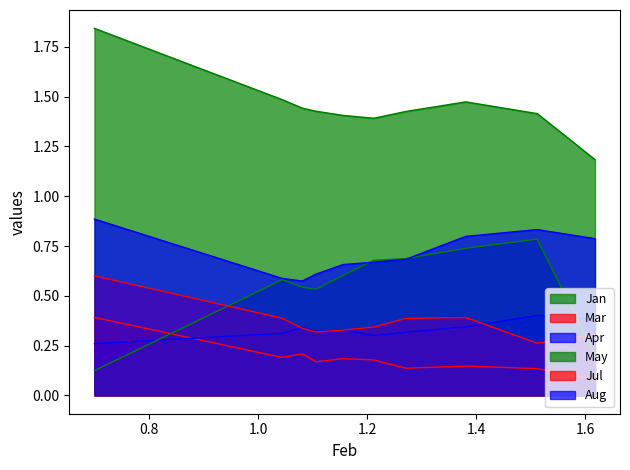

In Apr, how many points are higher than both neighbors (excluding endpoints)?

3